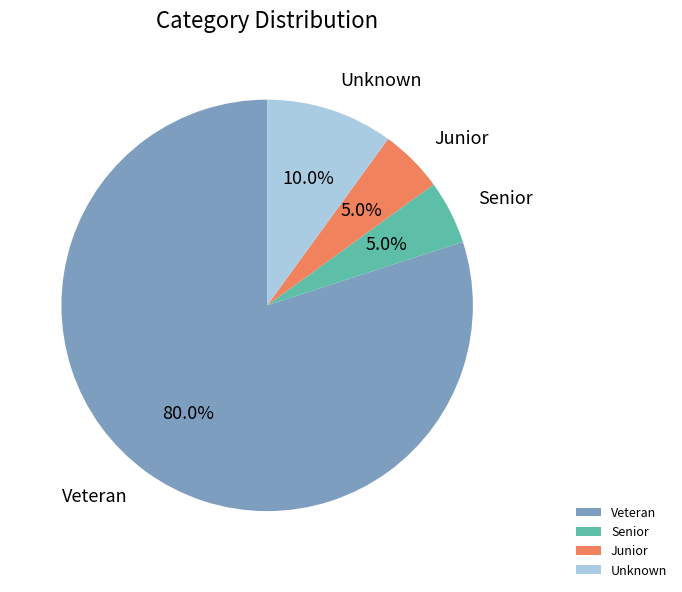

To the nearest percent, what portion does Senior represent?

5%